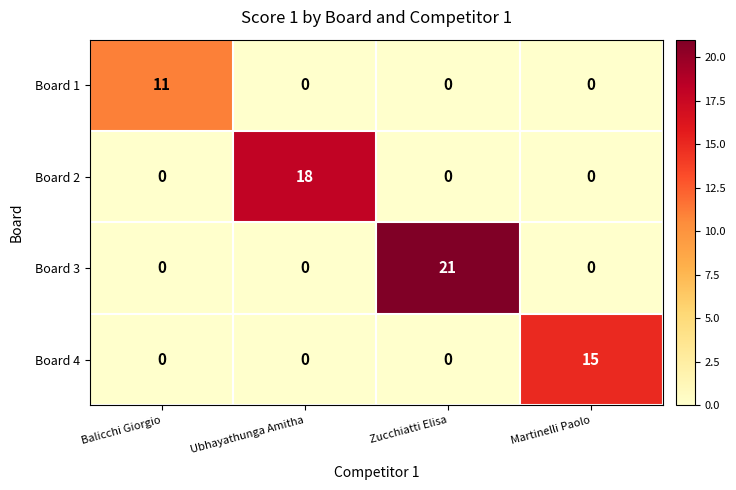

What is the maximum value for Board 4?

15